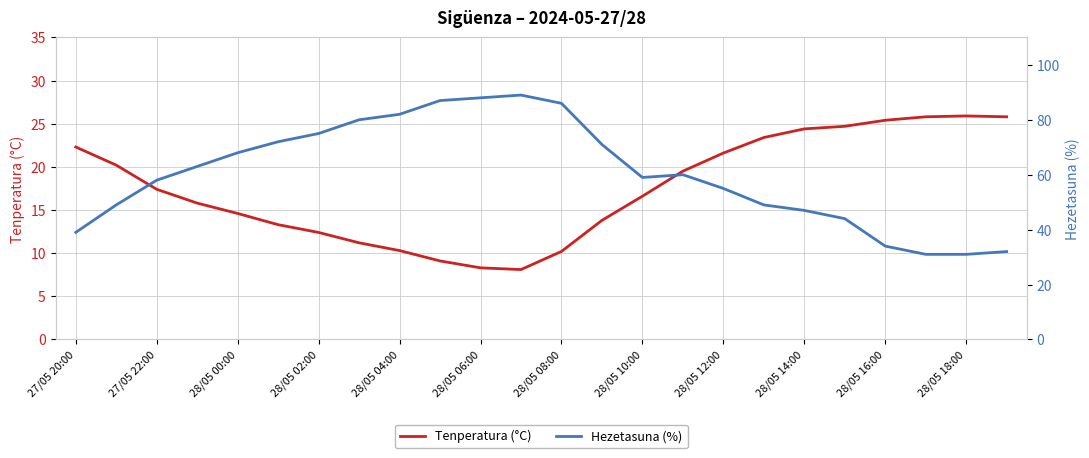

What is the difference between the maximum and minimum values in the Tenperatura (°C) series?

17.8